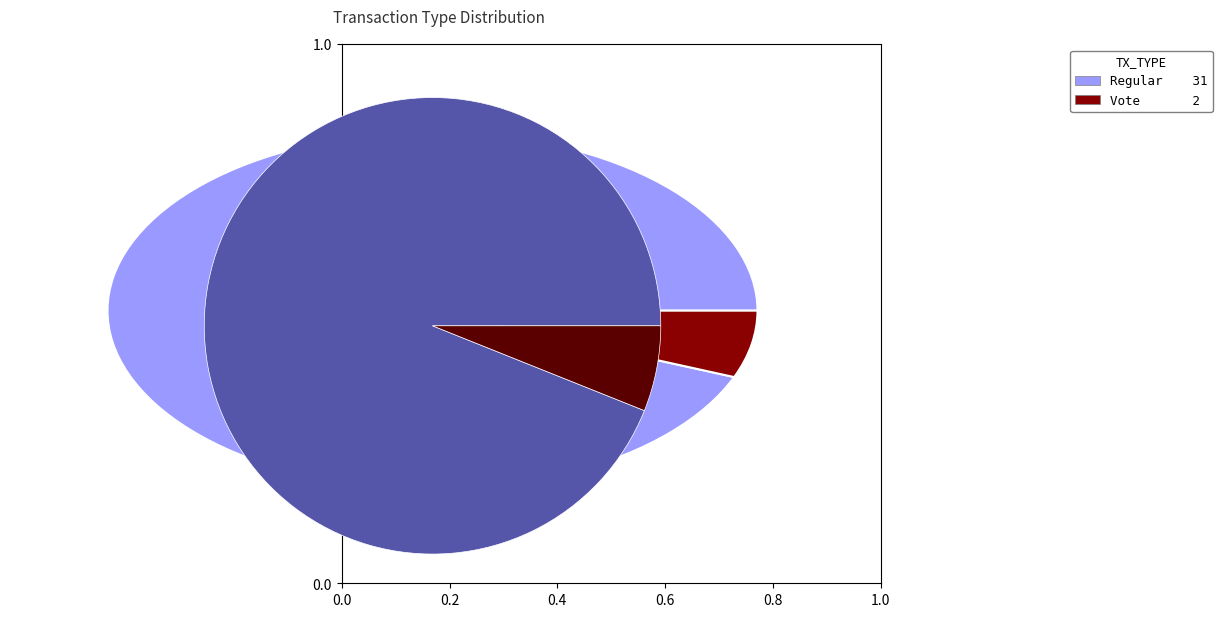

Which has a higher value, Regular or Vote?

Regular